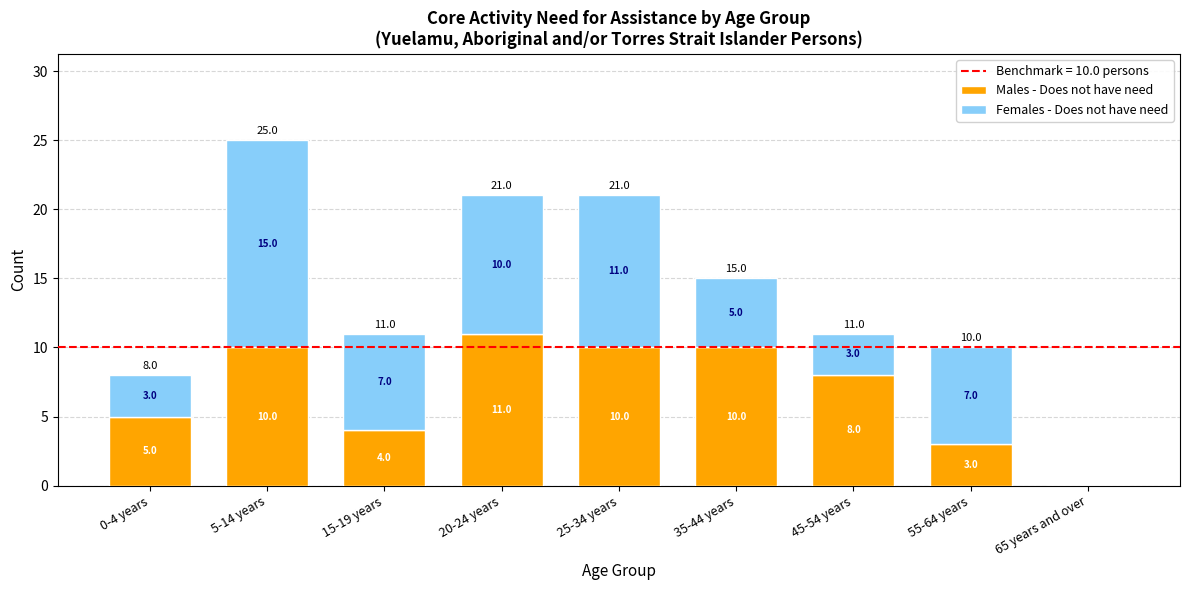

How many values in Males - Does not have need are above zero?

8